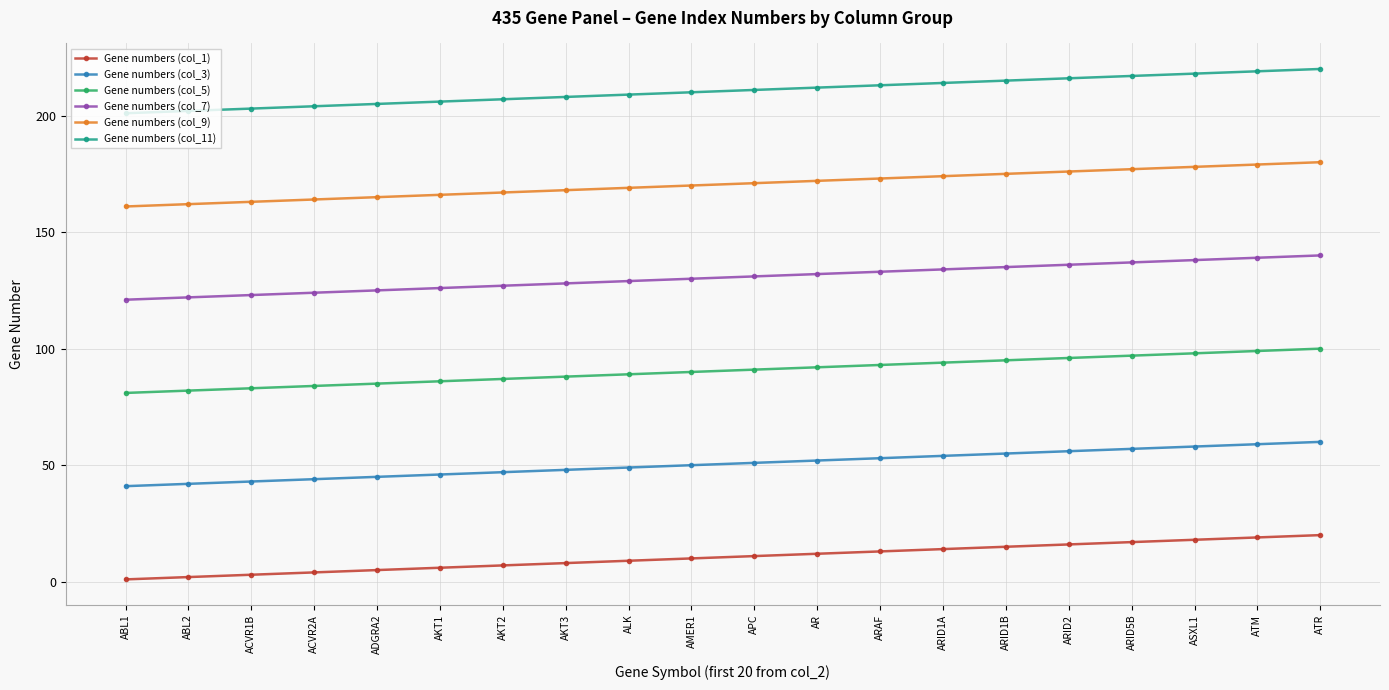

Is it true that Gene numbers (col_5) equals 65 at ARAF?

False